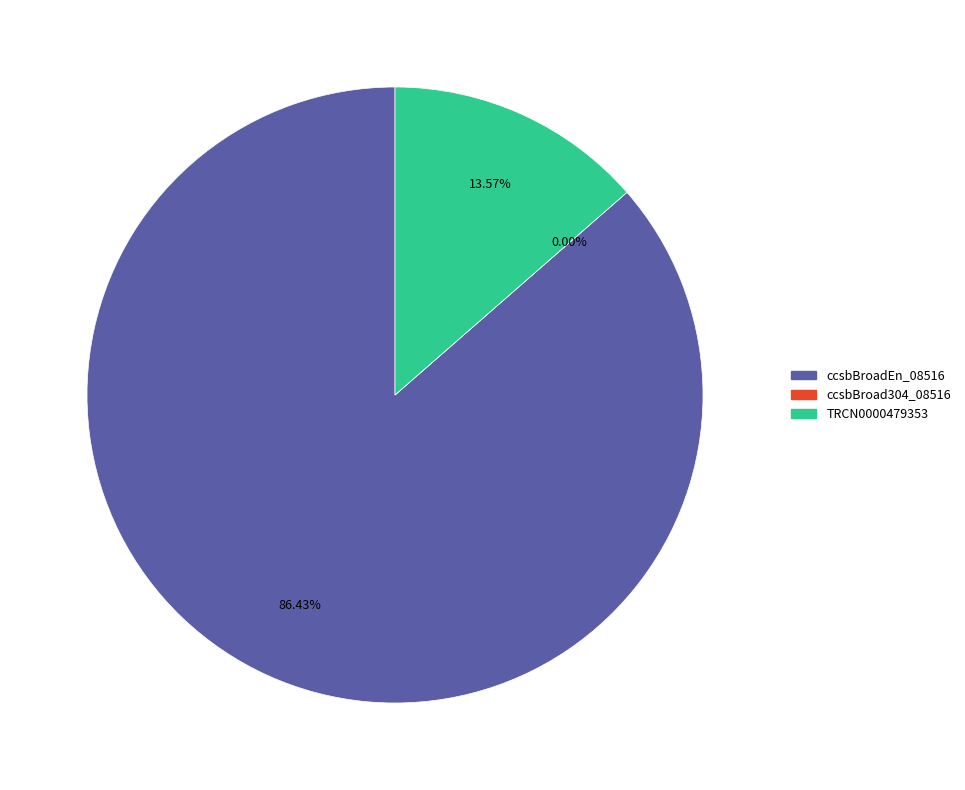

Does ccsbBroad304_08516 represent more than half of the total?

No